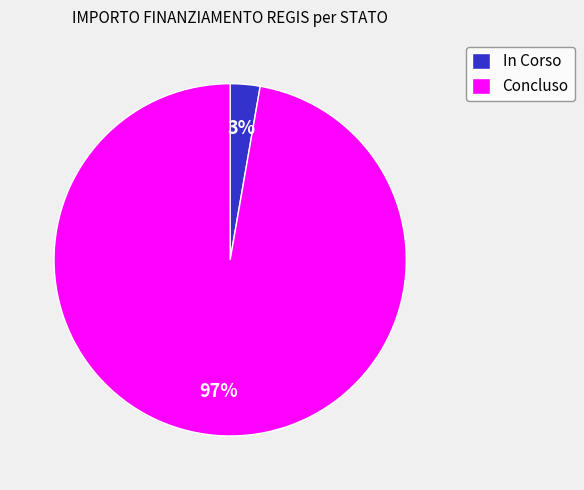

Which category has the smallest portion of the pie?

In Corso